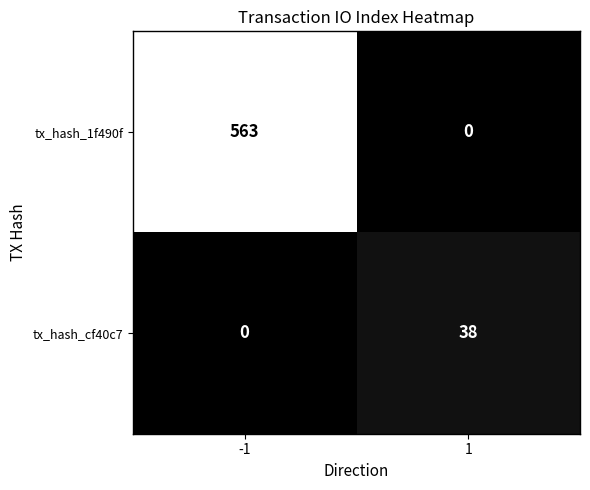

The value of tx_hash_1f490f at 1 is 0. True or false?

True